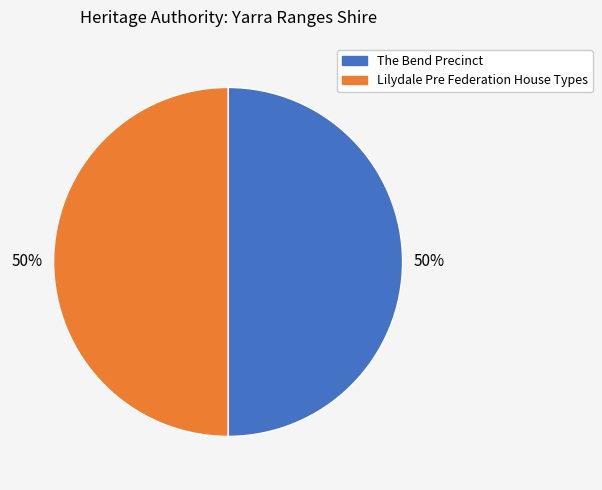

To the nearest percent, what percentage of the pie is The Bend Precinct?

50%